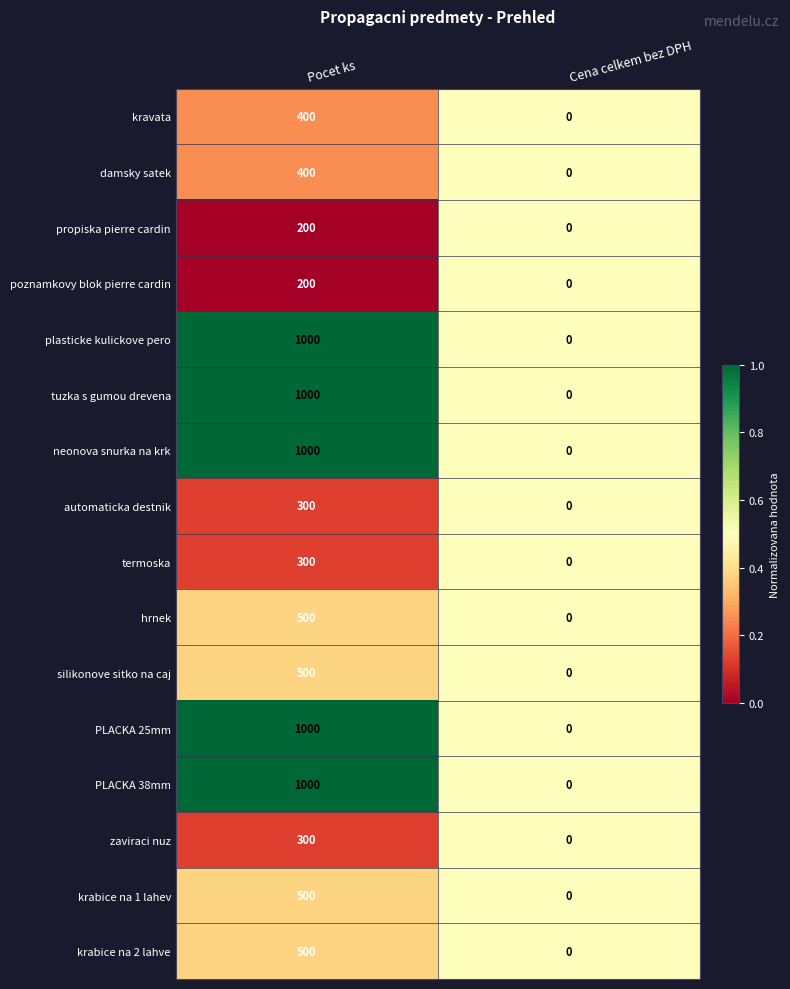

What is the difference between the maximum and minimum values in the kravata series?

400